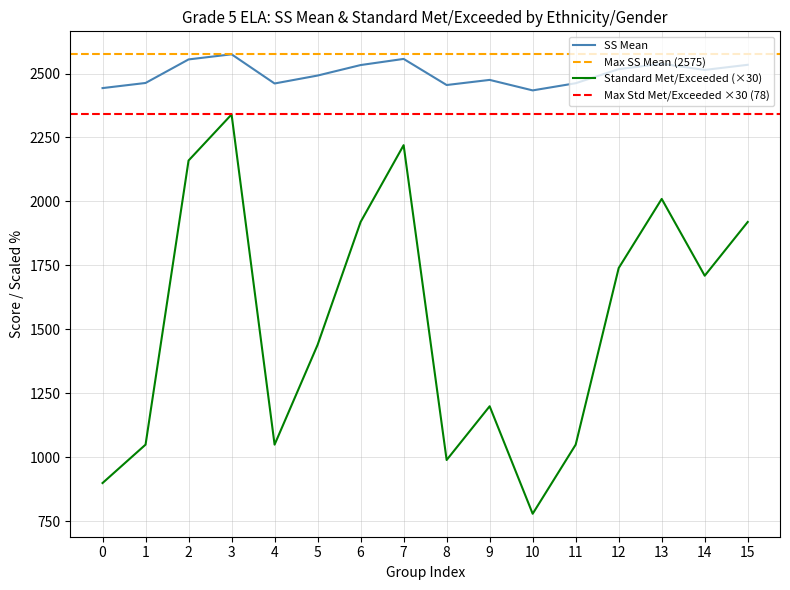

What is the maximum value for SS Mean?

2575